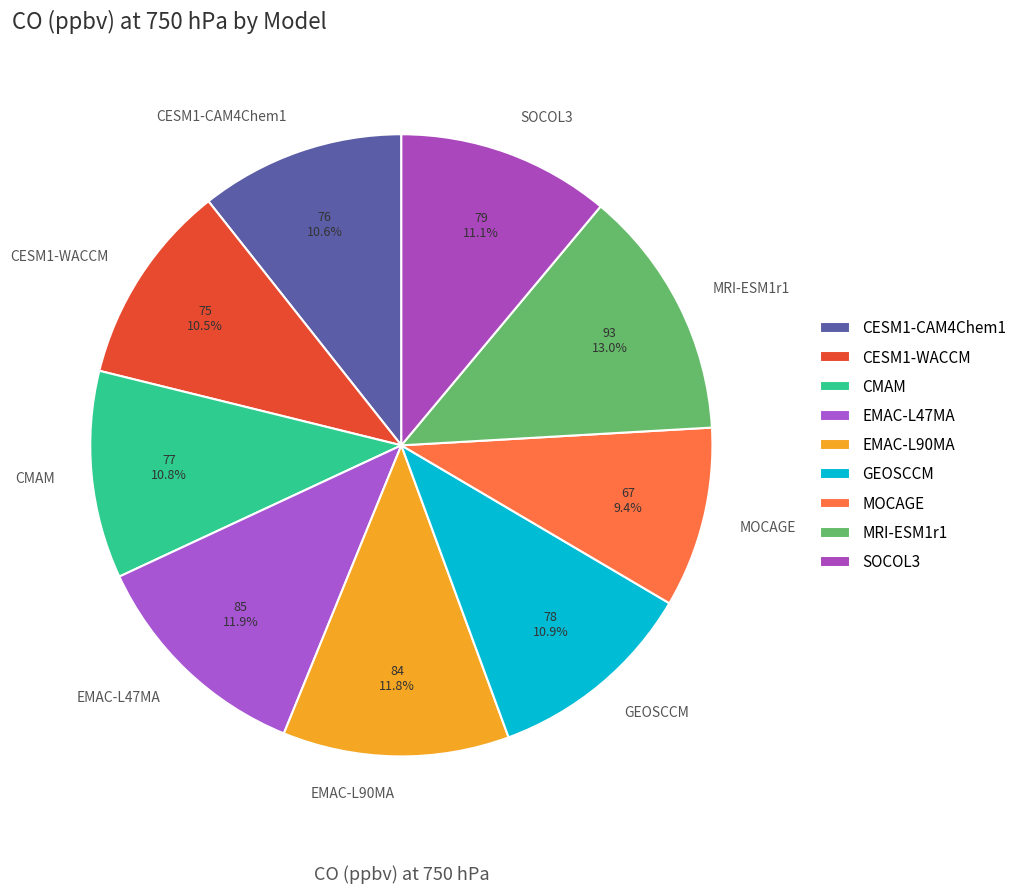

Which slice is the largest?

MRI-ESM1r1